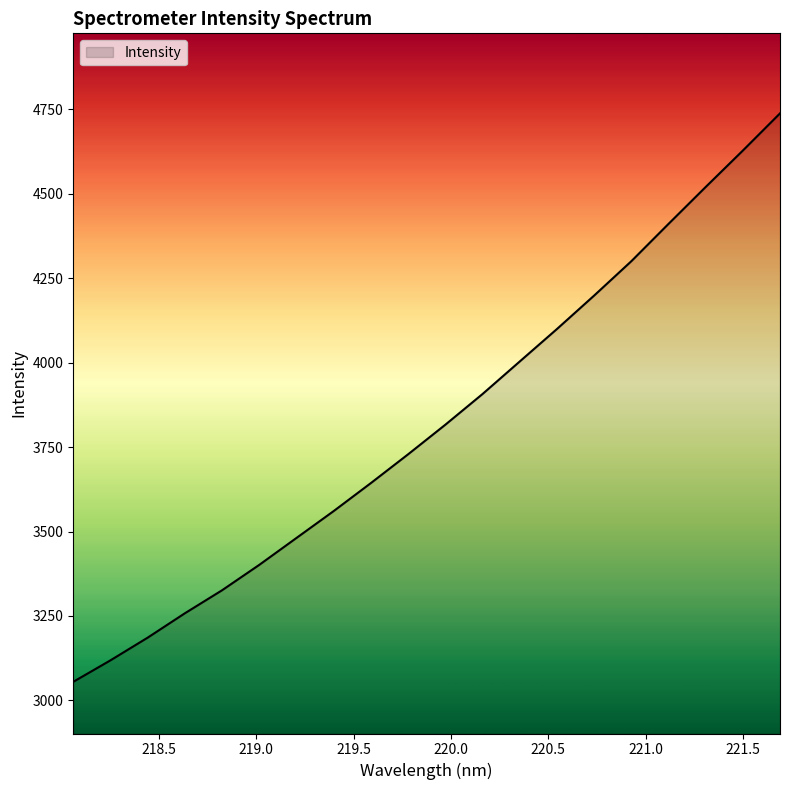

What is the maximum value shown in the chart?

4737.5